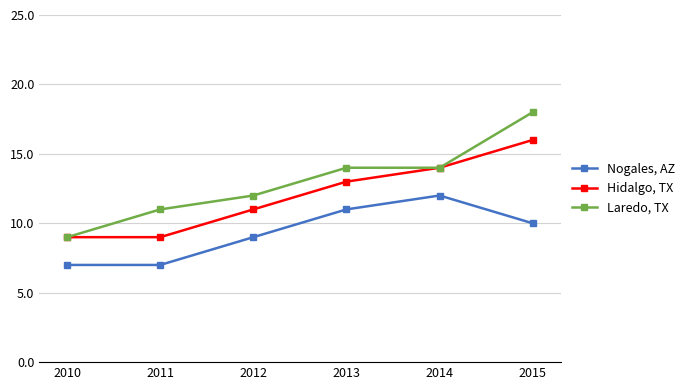

How many lines are shown in the chart?

3